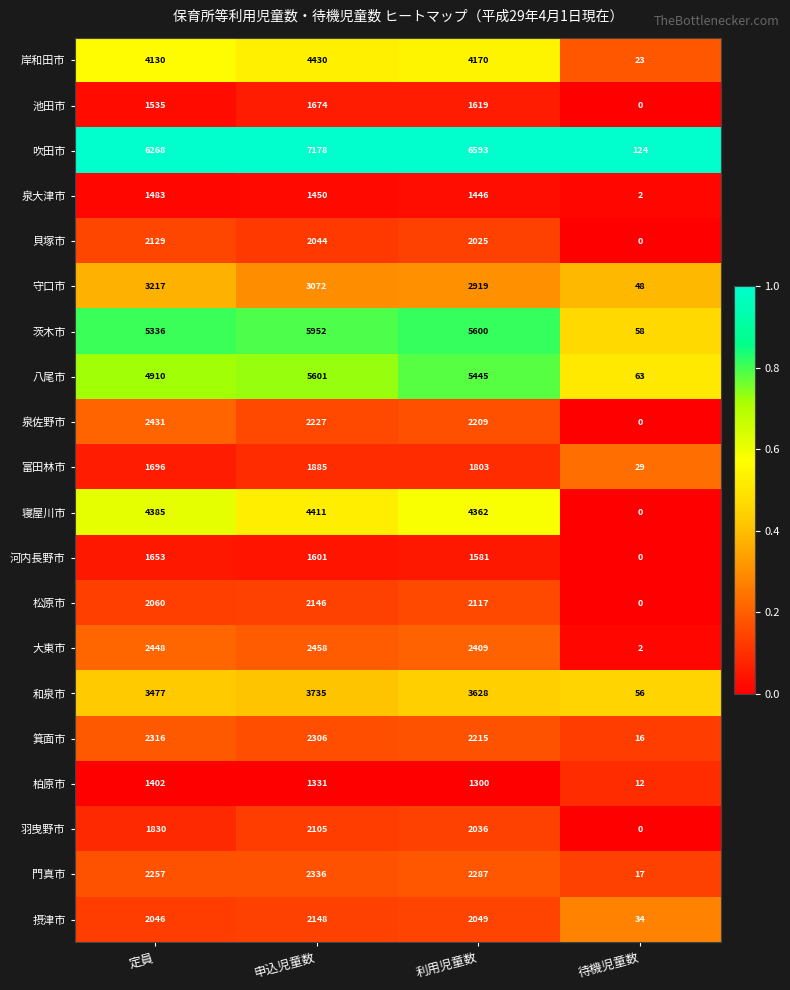

List the series in order of their peak value, highest first.

吹田市, 茨木市, 八尾市, 岸和田市, 寝屋川市, 和泉市, 守口市, 大東市, 泉佐野市, 門真市, 箕面市, 摂津市, 松原市, 貝塚市, 羽曳野市, 富田林市, 池田市, 河内長野市, 泉大津市, 柏原市